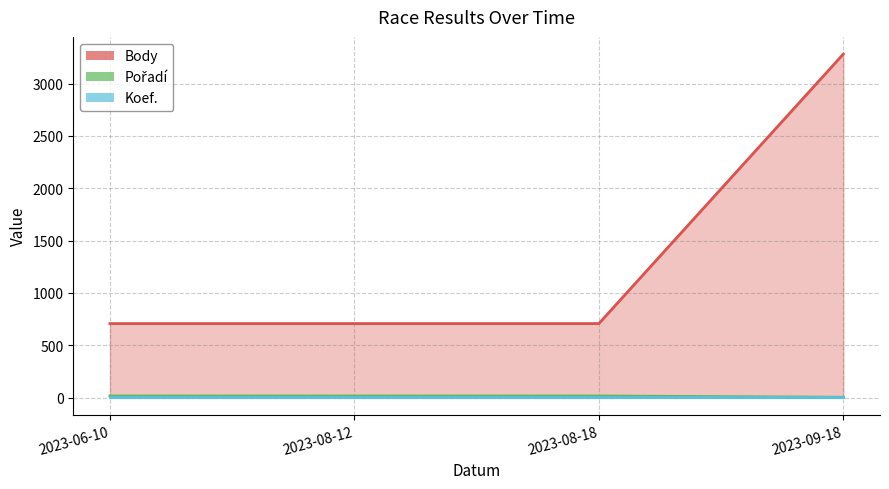

Rank the categories by Body value from highest to lowest.

2023-09-18, 2023-06-10, 2023-08-12, 2023-08-18